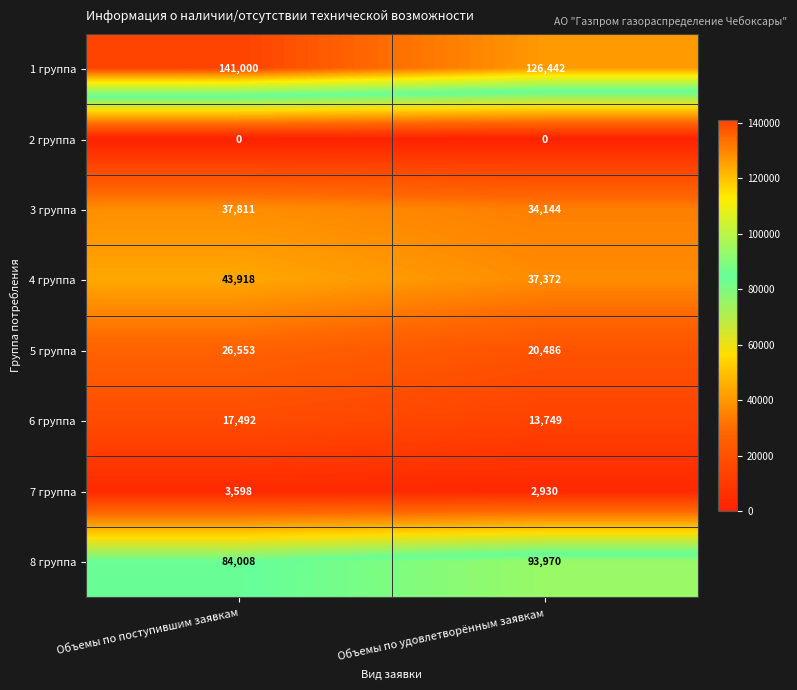

What is the difference between the 6 группа values at Объемы по удовлетворённым заявкам and Объемы по поступившим заявкам?

3743